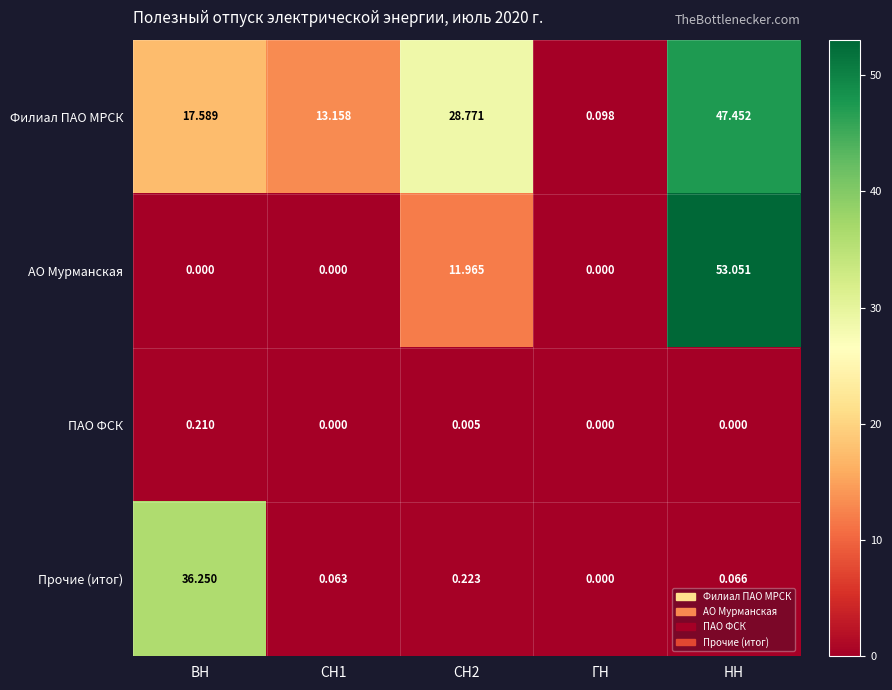

At which label is Филиал ПАО МРСК closest to 23?

ВН